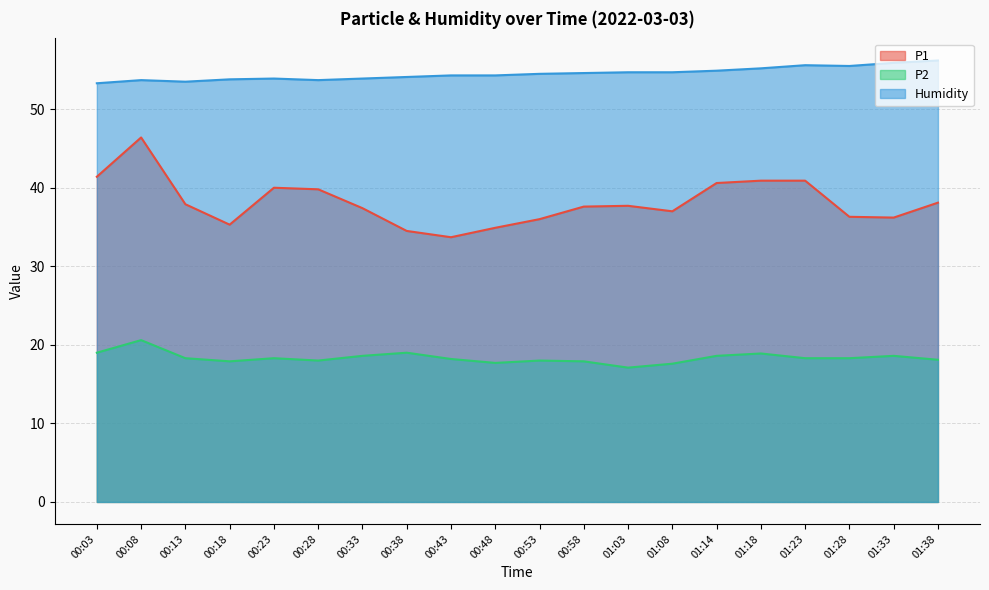

What is the sum of all P2 values?

367.0